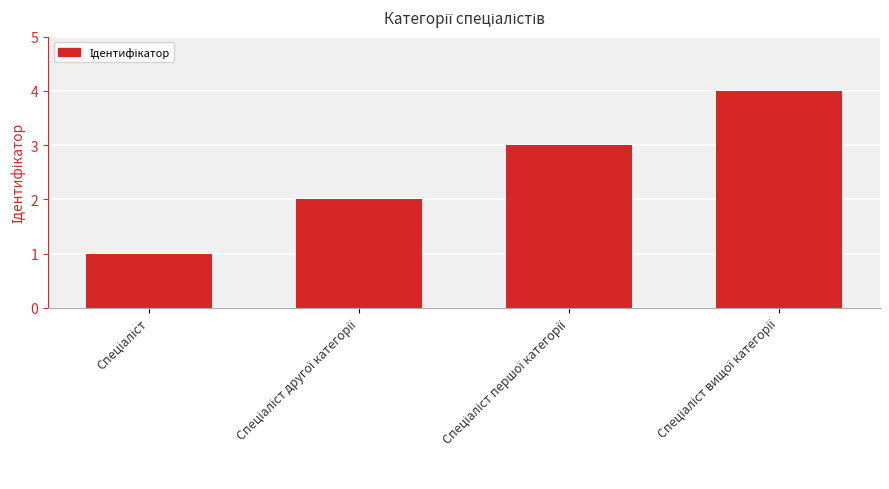

What is the maximum value shown in the chart?

4